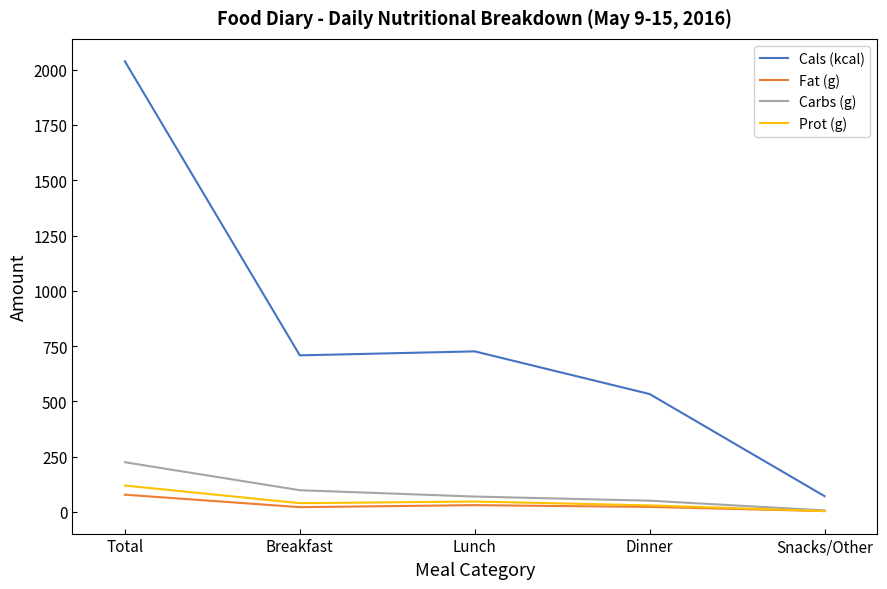

What is the difference between the maximum and minimum values in the Carbs (g) series?

217.9